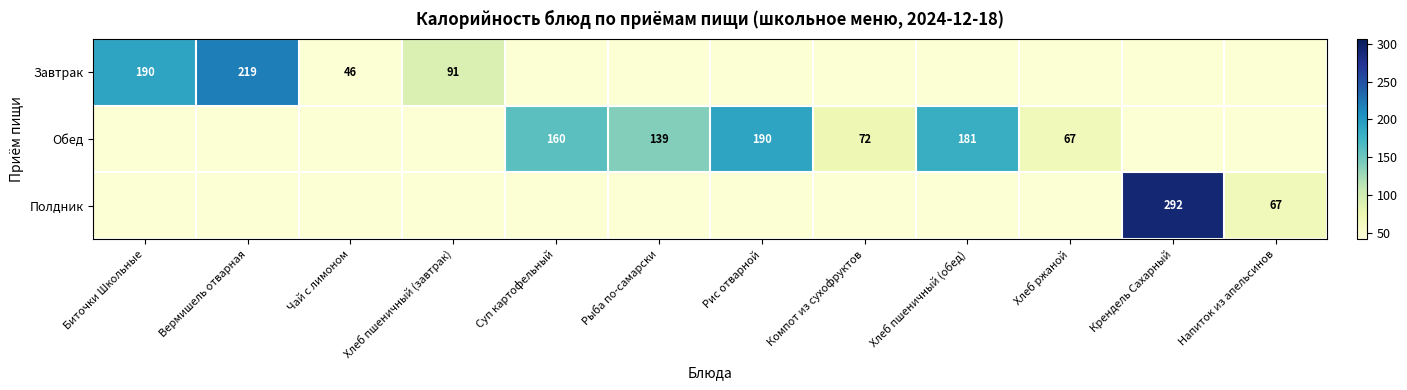

True or false: Полдник has a value of 34 at Напиток из апельсинов.

False